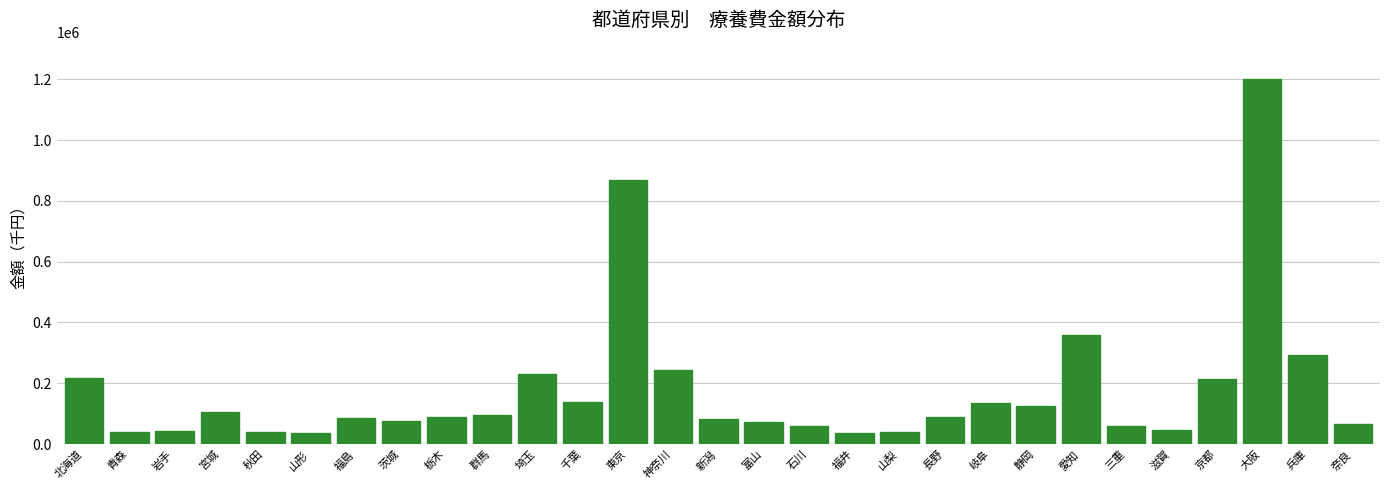

What is the difference between the second highest and second lowest values?

831422.6